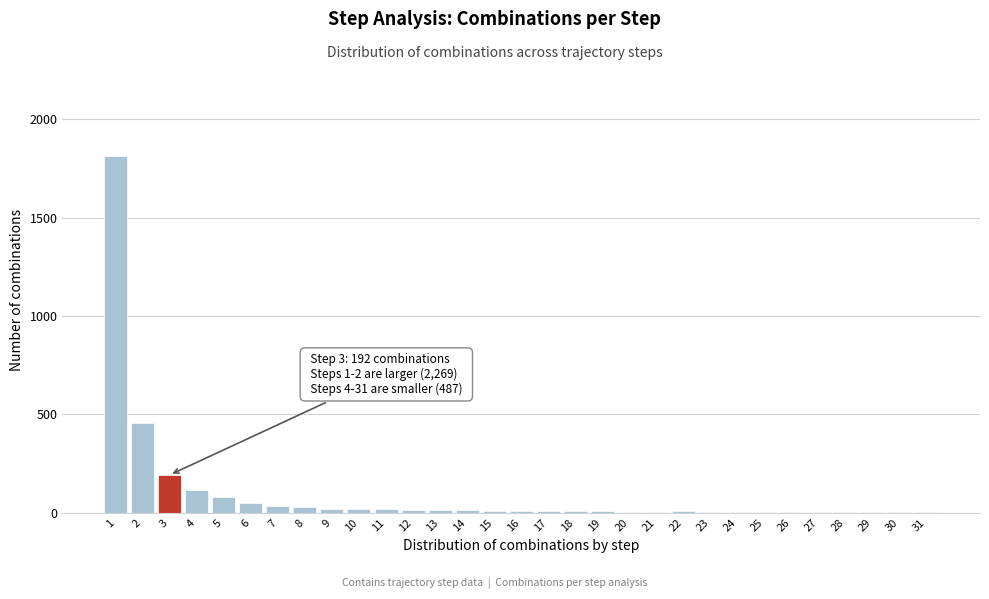

What is the maximum value shown in the chart?

1813